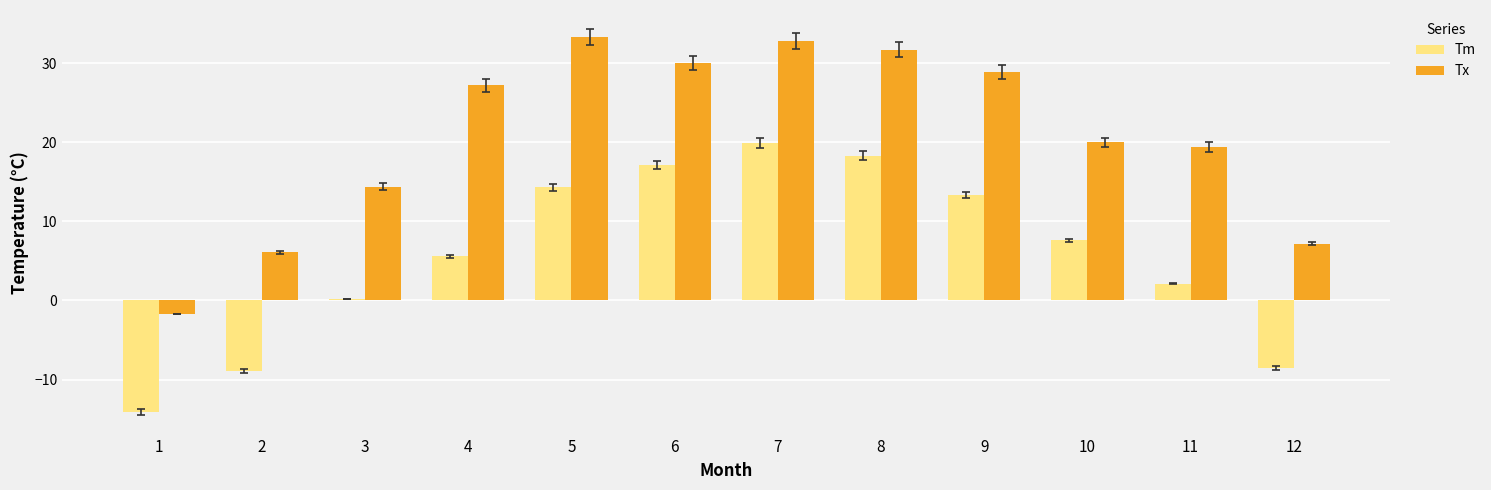

Does the chart contain stacked bars?

No